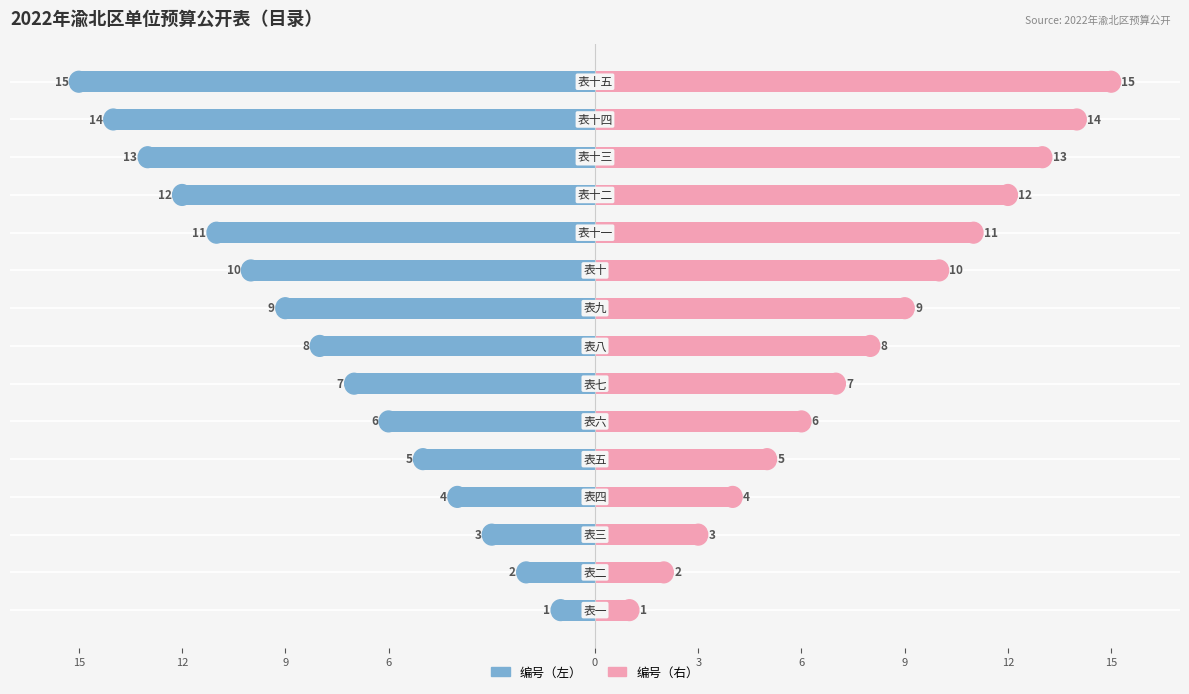

How many bars are there in total?

30